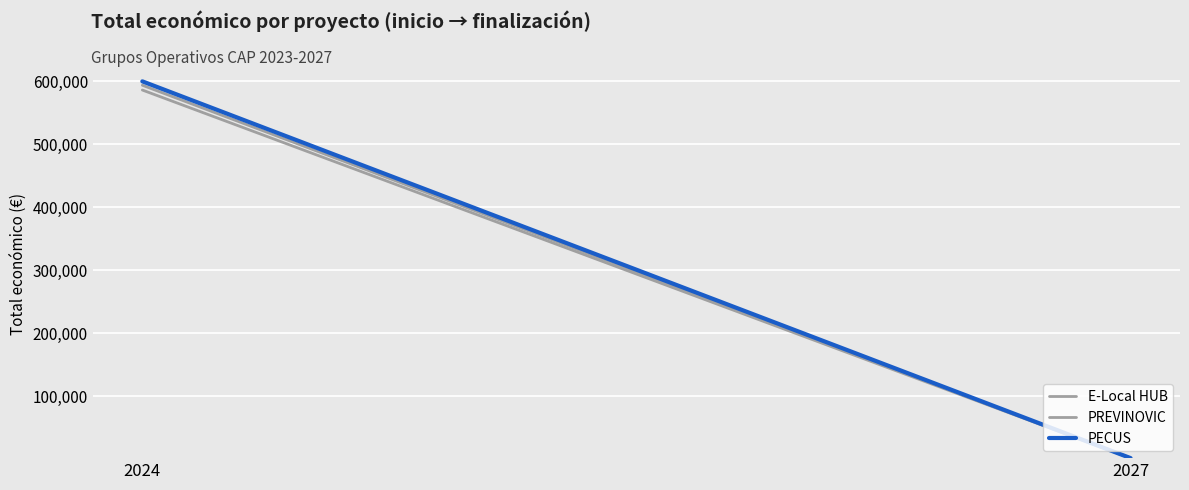

Which label corresponds to the largest value in the chart?

2024